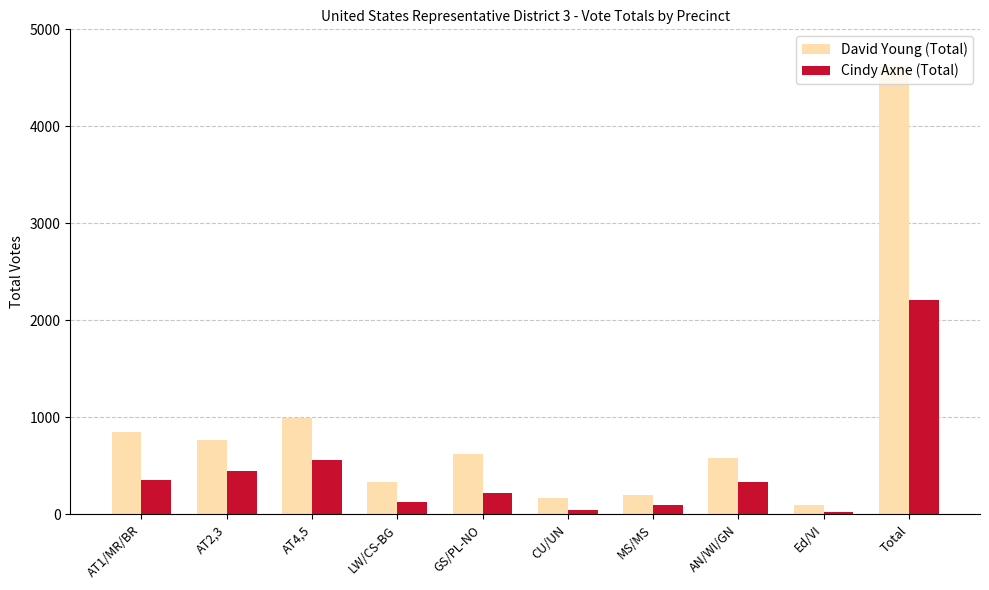

What is the total value across all series at LW/CS-BG?

456